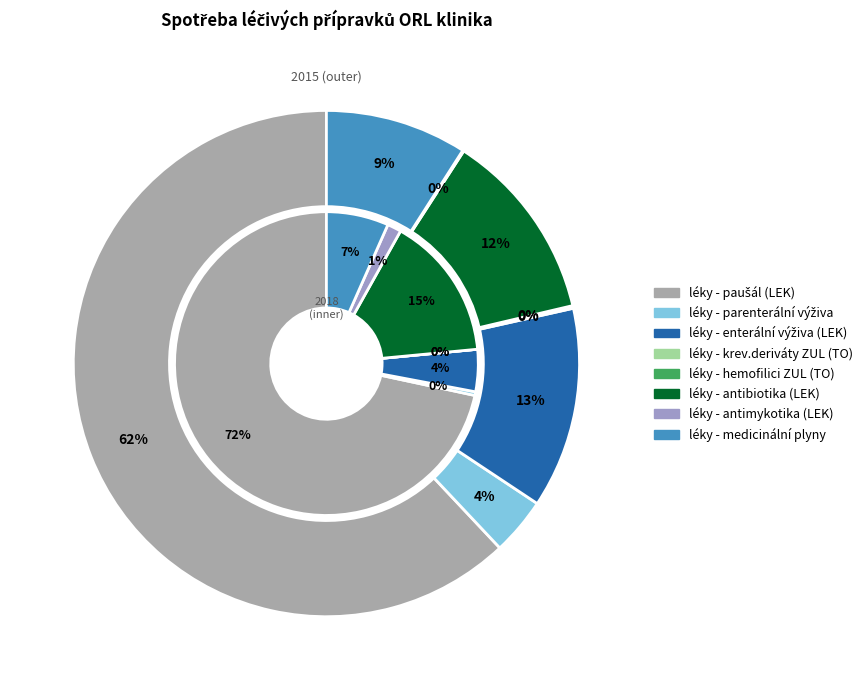

Is it true that léky - krev.deriváty ZUL (TO) is 0% of the pie?

True